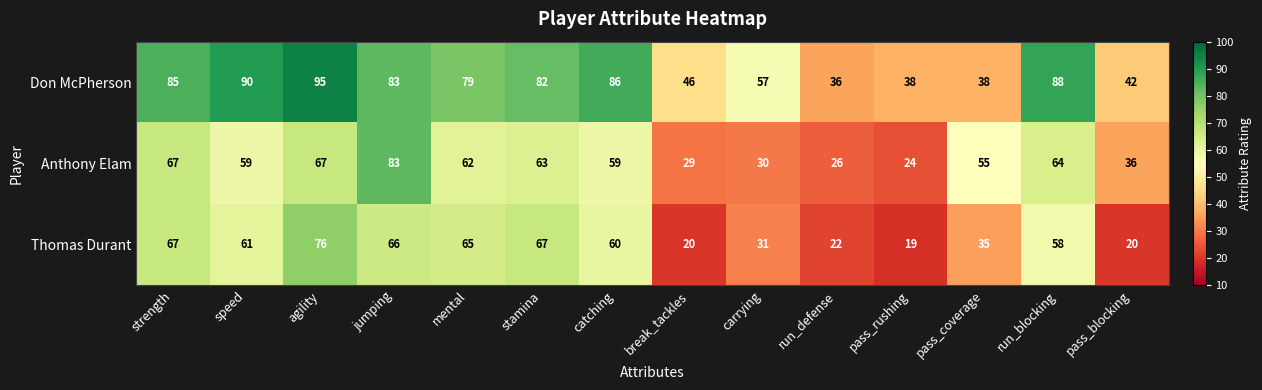

List the series in order of their peak value, lowest first.

Thomas Durant, Anthony Elam, Don McPherson